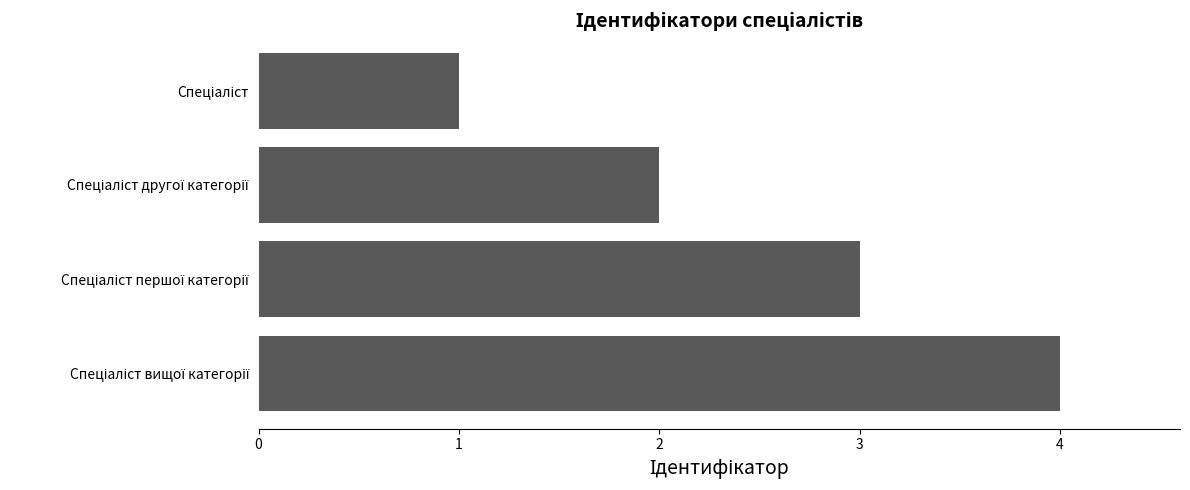

What is the difference between the maximum and minimum values?

3